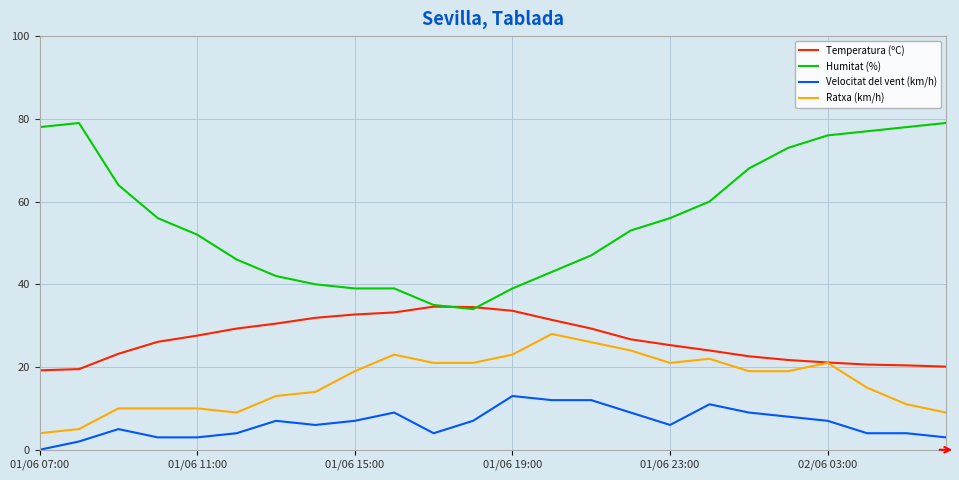

What is the greatest value displayed?

79.0